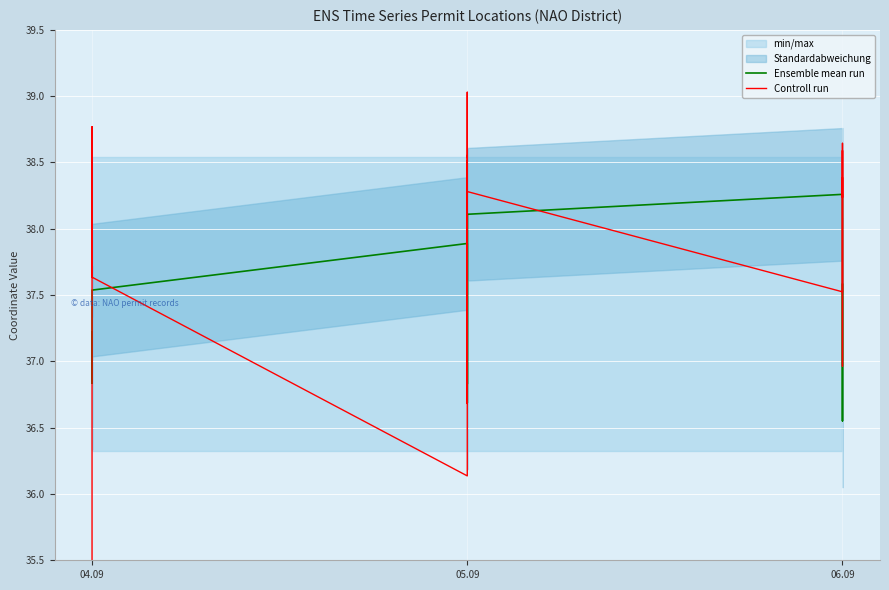

The value of Controll run at 06.09 is 14.8. True or false?

False